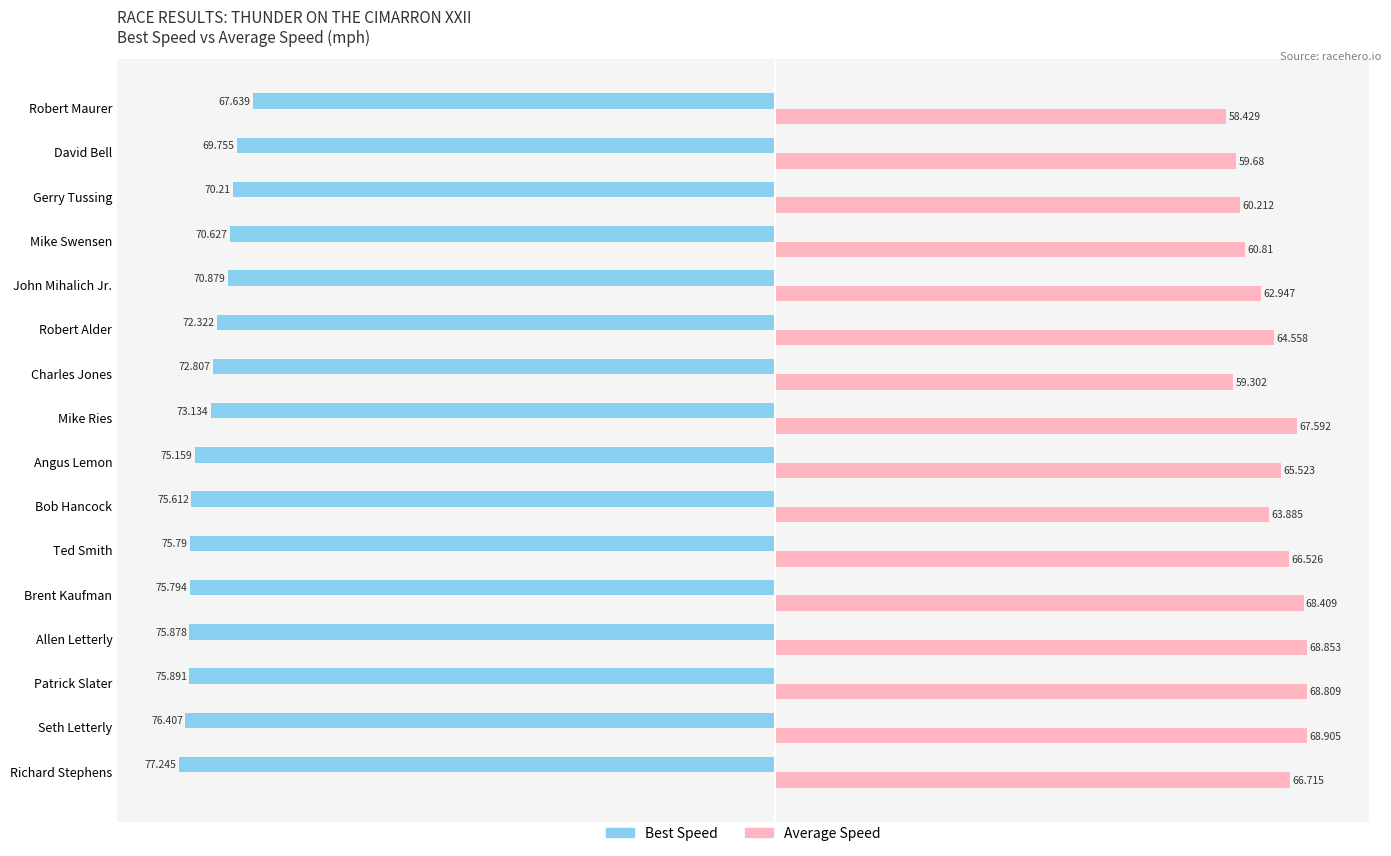

At which label is Average Speed closest to 63?

John Mihalich Jr.